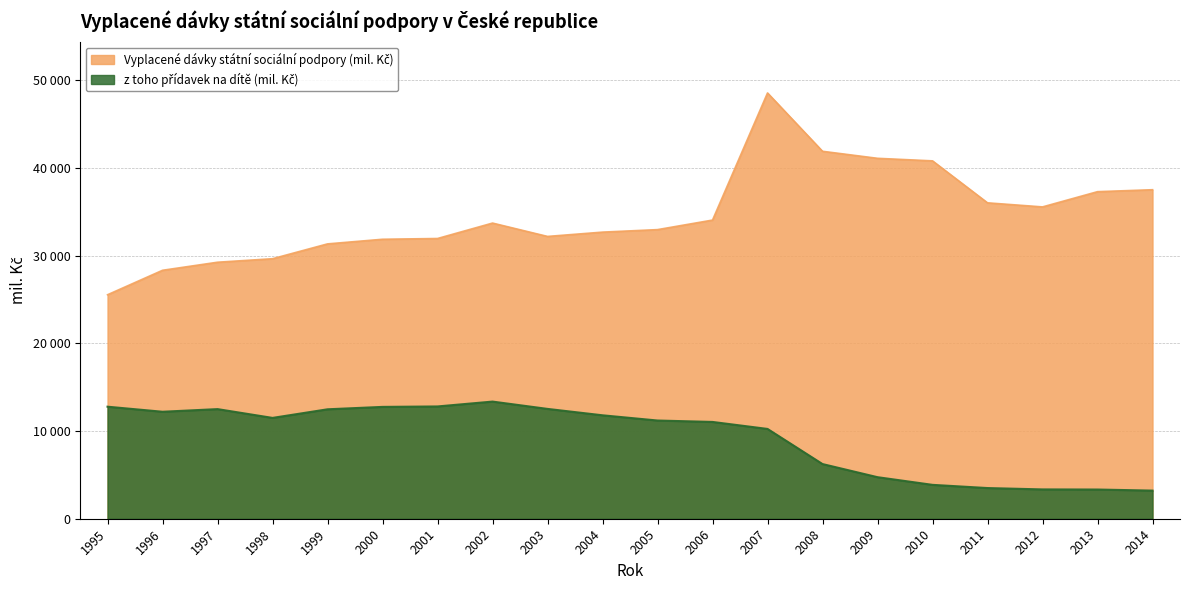

What is the highest value of the z toho přídavek na dítě (mil. Kč) series?

13353.0